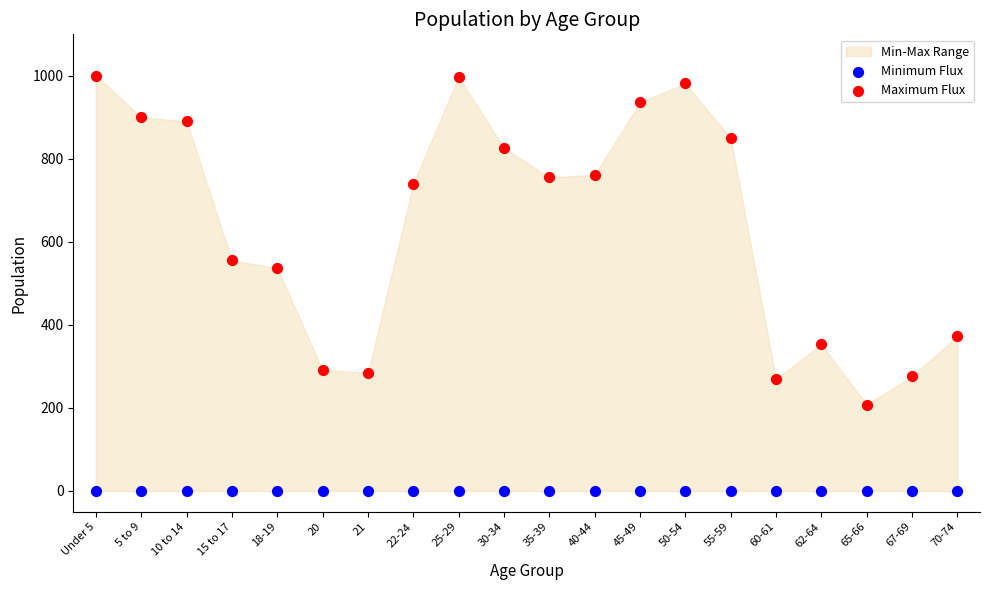

Which series contains the highest Y value?

Maximum Flux